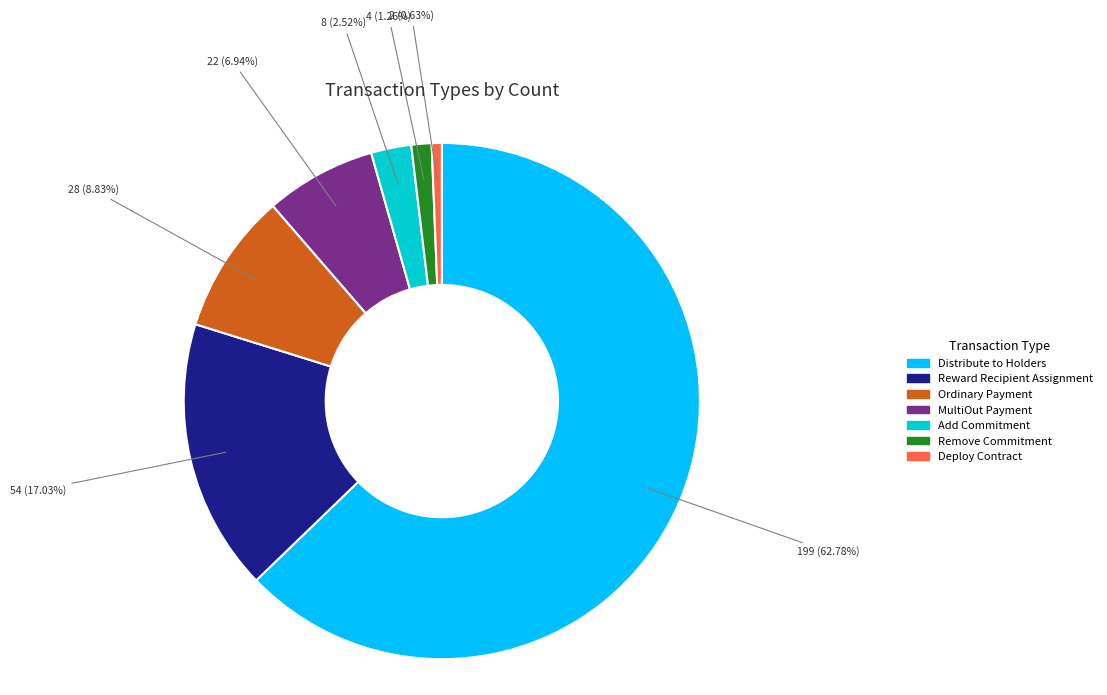

What is the majority slice?

Distribute to Holders